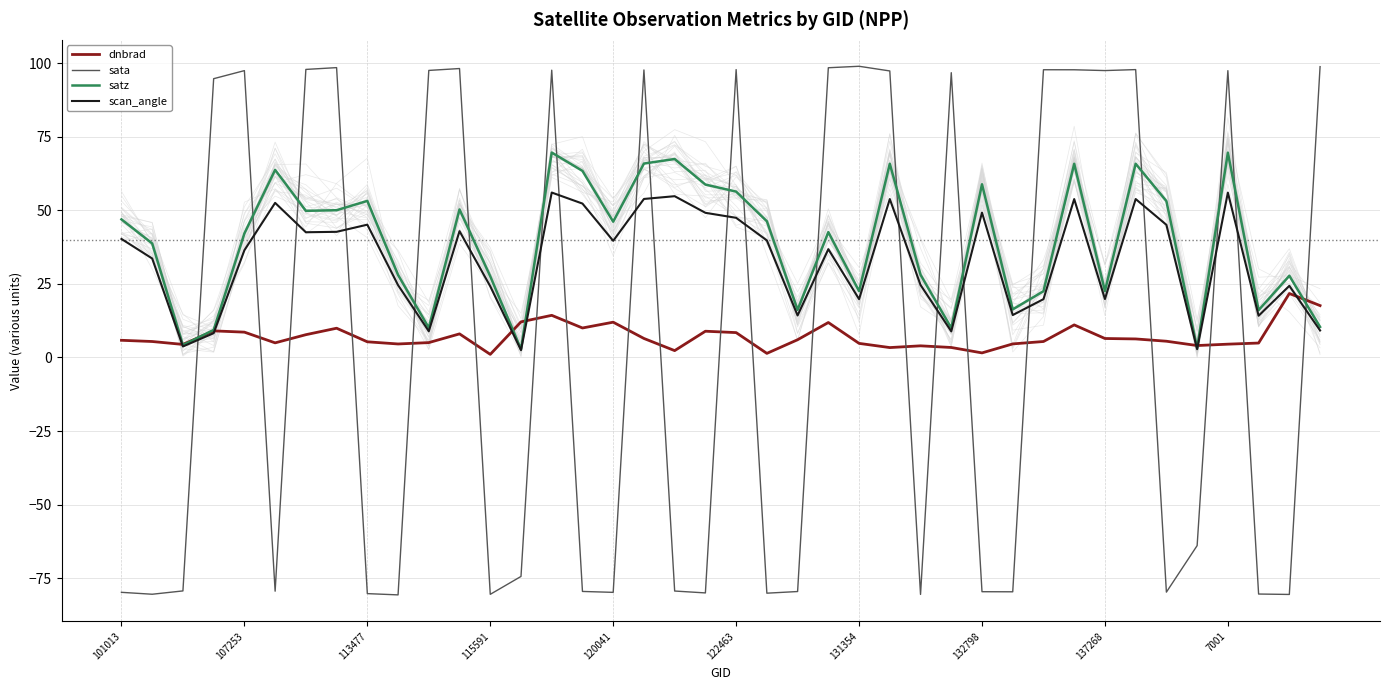

How many series are shown in this chart?

4